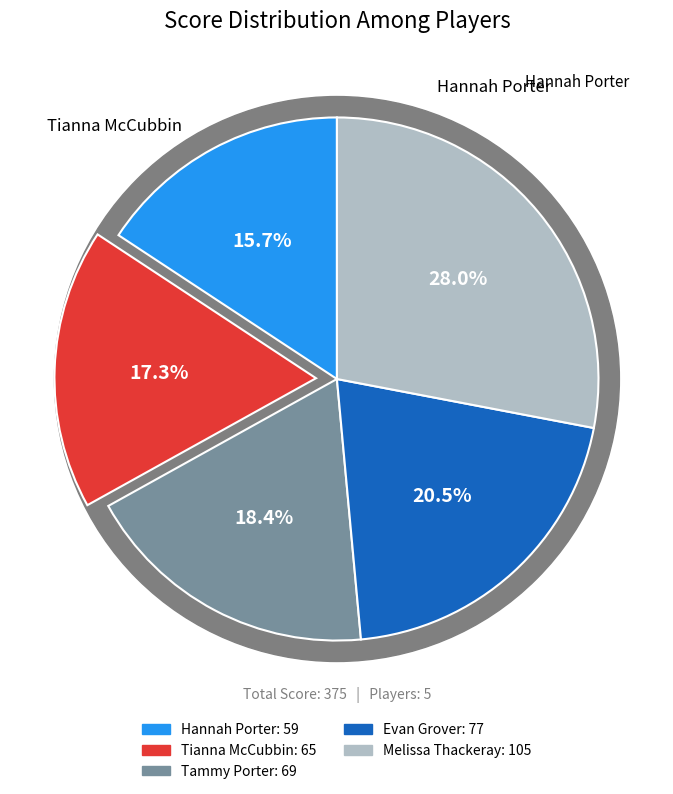

To the nearest percent, what percentage of the pie is Melissa Thackeray?

28%